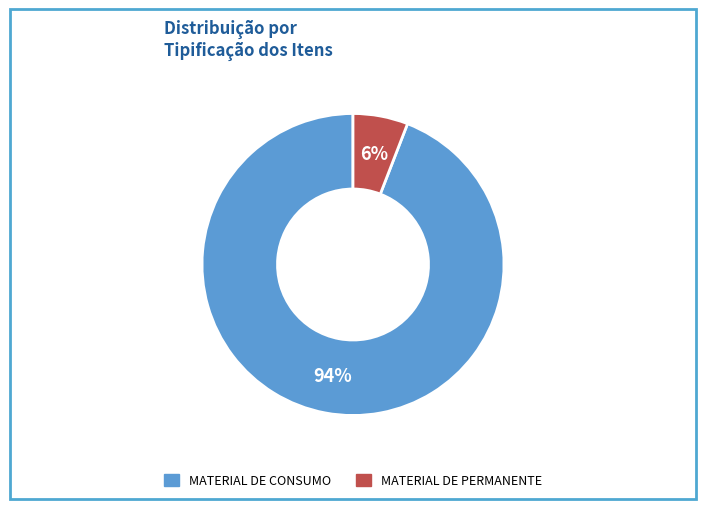

Is it true that MATERIAL DE CONSUMO is 94% of the pie?

True